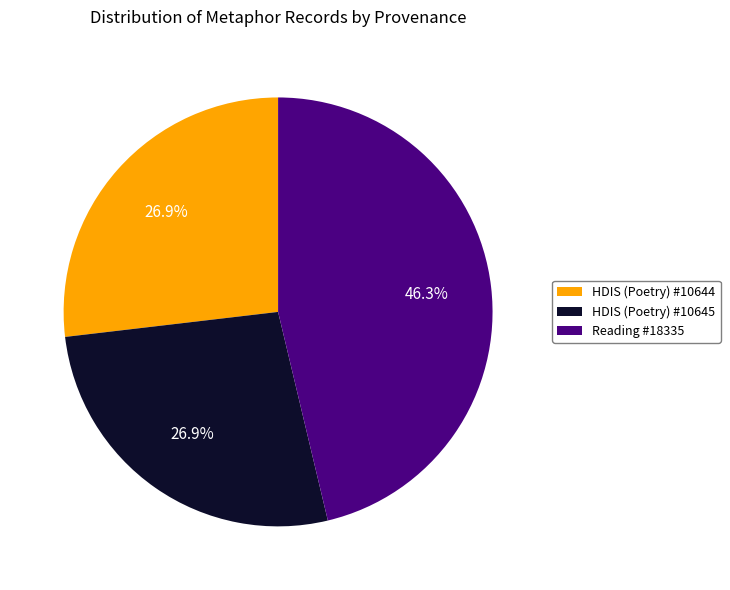

Is it true that HDIS (Poetry) #10644 is 27% of the pie?

True